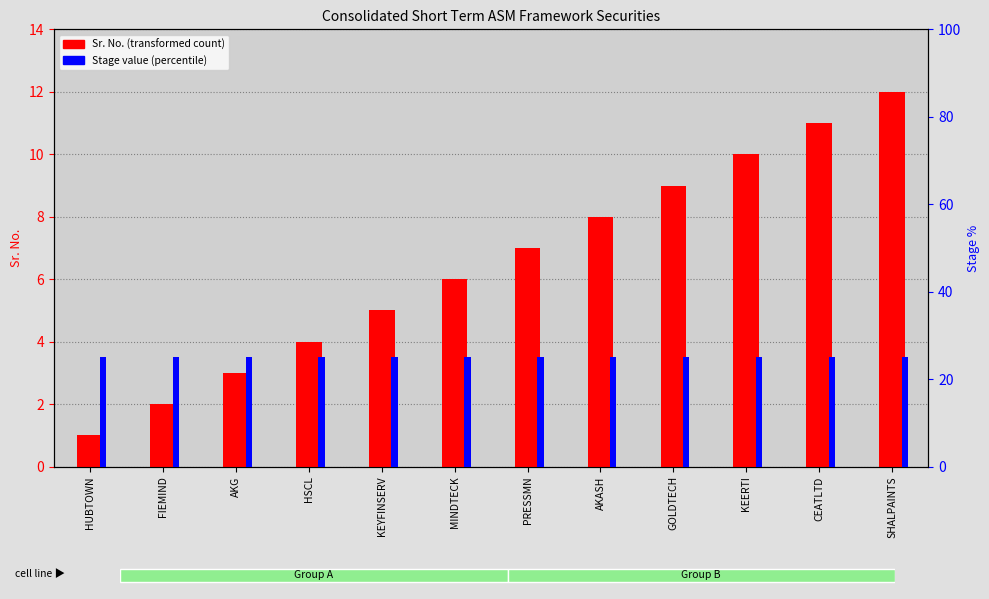

Which series has the largest range (max minus min)?

Sr. No.